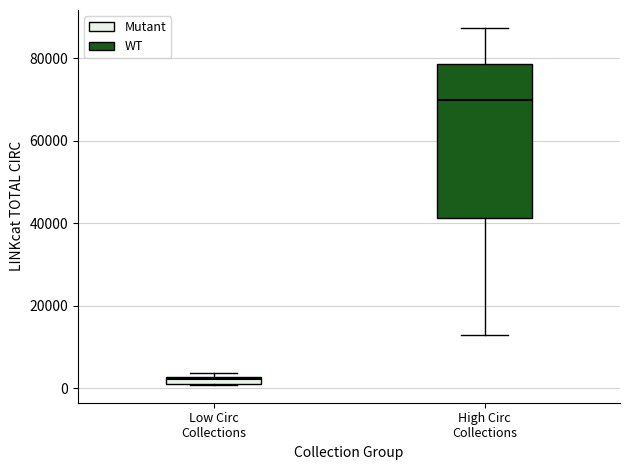

Which box is the tallest, from its lower edge to its upper edge?

High Circ Collections